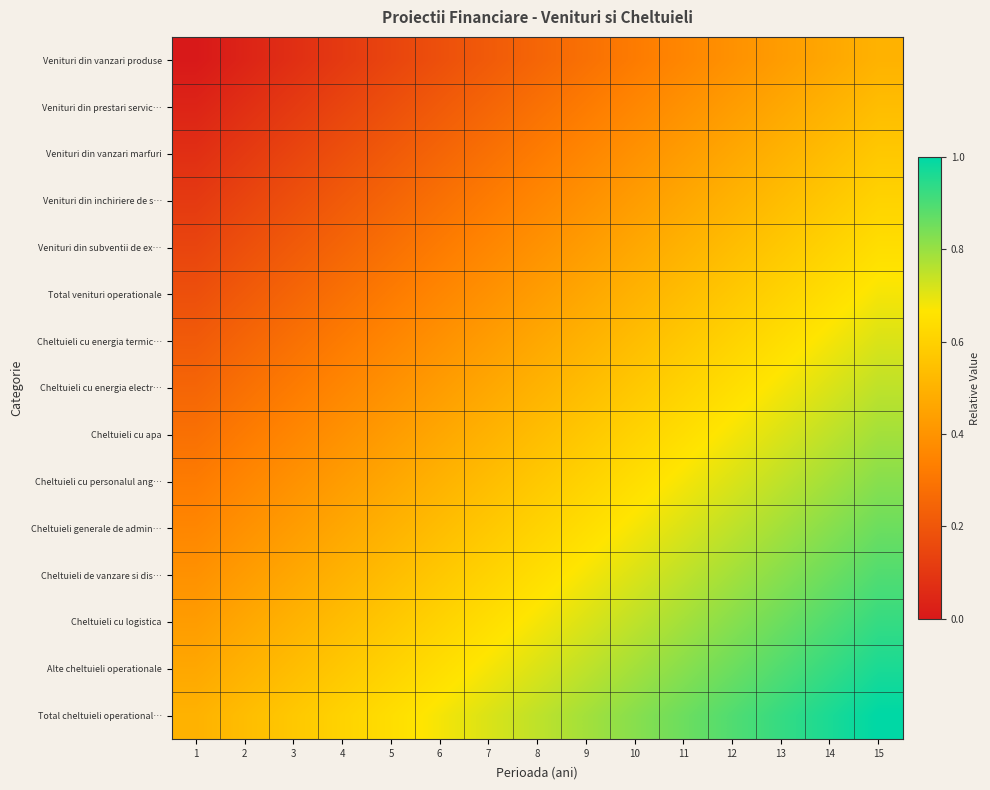

Reading left to right, extract all data points from this chart.

Venituri din vanzari produse: 1=0.0	2=0.0	3=0.1	4=0.1	5=0.1	6=0.2	7=0.2	8=0.2	9=0.3	10=0.3	11=0.4	12=0.4	13=0.4	14=0.5	15=0.5
Venituri din prestari servic…: 1=0.0	2=0.1	3=0.1	4=0.1	5=0.2	6=0.2	7=0.2	8=0.3	9=0.3	10=0.4	11=0.4	12=0.4	13=0.5	14=0.5	15=0.5
Venituri din vanzari marfuri: 1=0.1	2=0.1	3=0.1	4=0.2	5=0.2	6=0.2	7=0.3	8=0.3	9=0.4	10=0.4	11=0.4	12=0.5	13=0.5	14=0.5	15=0.6
Venituri din inchiriere de s…: 1=0.1	2=0.1	3=0.2	4=0.2	5=0.2	6=0.3	7=0.3	8=0.4	9=0.4	10=0.4	11=0.5	12=0.5	13=0.5	14=0.6	15=0.6
Venituri din subventii de ex…: 1=0.1	2=0.2	3=0.2	4=0.2	5=0.3	6=0.3	7=0.4	8=0.4	9=0.4	10=0.5	11=0.5	12=0.5	13=0.6	14=0.6	15=0.6
Total venituri operationale: 1=0.2	2=0.2	3=0.2	4=0.3	5=0.3	6=0.4	7=0.4	8=0.4	9=0.5	10=0.5	11=0.5	12=0.6	13=0.6	14=0.6	15=0.7
Cheltuieli cu energia termic…: 1=0.2	2=0.2	3=0.3	4=0.3	5=0.4	6=0.4	7=0.4	8=0.5	9=0.5	10=0.5	11=0.6	12=0.6	13=0.6	14=0.7	15=0.7
Cheltuieli cu energia electr…: 1=0.2	2=0.3	3=0.3	4=0.4	5=0.4	6=0.4	7=0.5	8=0.5	9=0.5	10=0.6	11=0.6	12=0.6	13=0.7	14=0.7	15=0.8
Cheltuieli cu apa: 1=0.3	2=0.3	3=0.4	4=0.4	5=0.4	6=0.5	7=0.5	8=0.5	9=0.6	10=0.6	11=0.6	12=0.7	13=0.7	14=0.8	15=0.8
Cheltuieli cu personalul ang…: 1=0.3	2=0.4	3=0.4	4=0.4	5=0.5	6=0.5	7=0.5	8=0.6	9=0.6	10=0.6	11=0.7	12=0.7	13=0.8	14=0.8	15=0.8
Cheltuieli generale de admin…: 1=0.4	2=0.4	3=0.4	4=0.5	5=0.5	6=0.5	7=0.6	8=0.6	9=0.6	10=0.7	11=0.7	12=0.8	13=0.8	14=0.8	15=0.9
Cheltuieli de vanzare si dis…: 1=0.4	2=0.4	3=0.5	4=0.5	5=0.5	6=0.6	7=0.6	8=0.6	9=0.7	10=0.7	11=0.8	12=0.8	13=0.8	14=0.9	15=0.9
Cheltuieli cu logistica: 1=0.4	2=0.5	3=0.5	4=0.5	5=0.6	6=0.6	7=0.6	8=0.7	9=0.7	10=0.8	11=0.8	12=0.8	13=0.9	14=0.9	15=0.9
Alte cheltuieli operationale: 1=0.5	2=0.5	3=0.5	4=0.6	5=0.6	6=0.6	7=0.7	8=0.7	9=0.8	10=0.8	11=0.8	12=0.9	13=0.9	14=0.9	15=1.0
Total cheltuieli operational…: 1=0.5	2=0.5	3=0.6	4=0.6	5=0.6	6=0.7	7=0.7	8=0.8	9=0.8	10=0.8	11=0.9	12=0.9	13=0.9	14=1.0	15=1.0